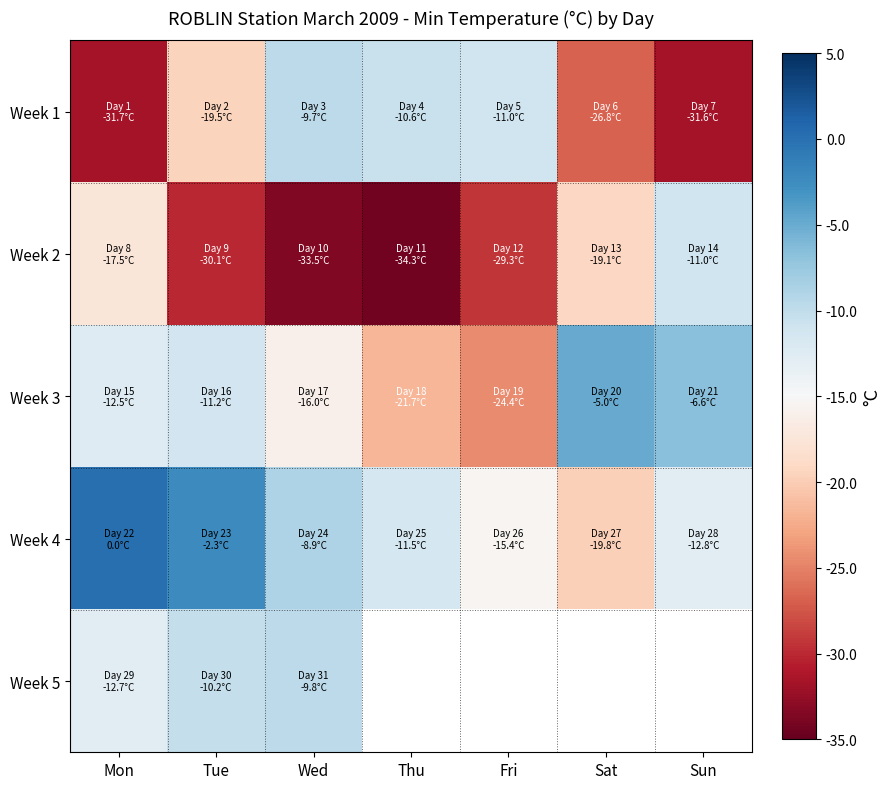

List the series in order of their peak value, highest first.

Week 4, Week 3, Week 1, Week 5, Week 2